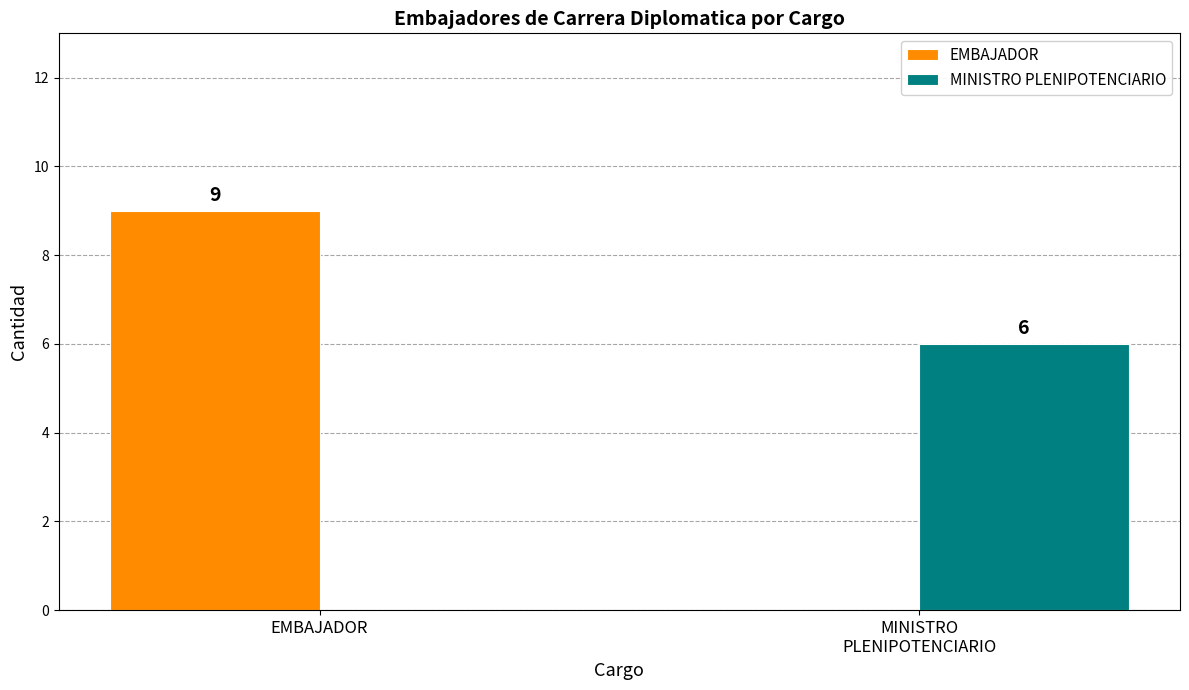

What is the sum of all EMBAJADOR values?

9